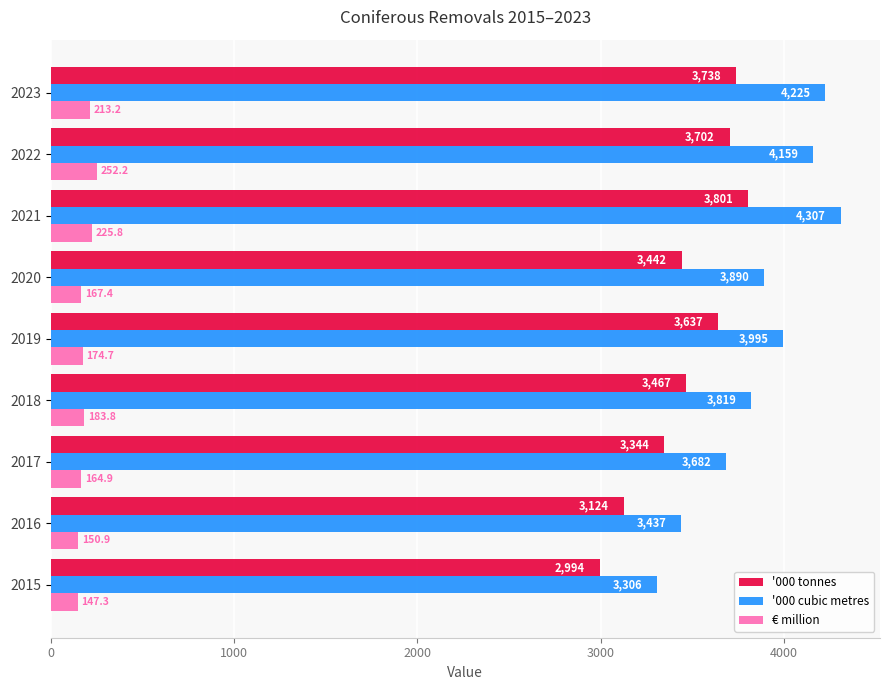

At how many categories does at least one series exceed 1511?

9